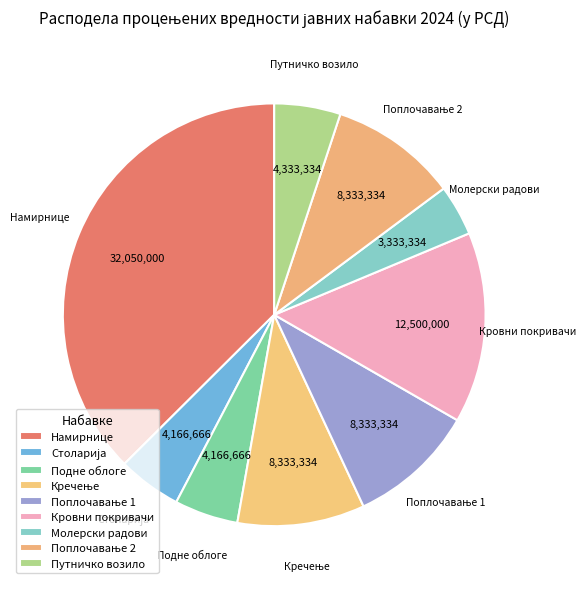

How many slices are in this pie chart?

9